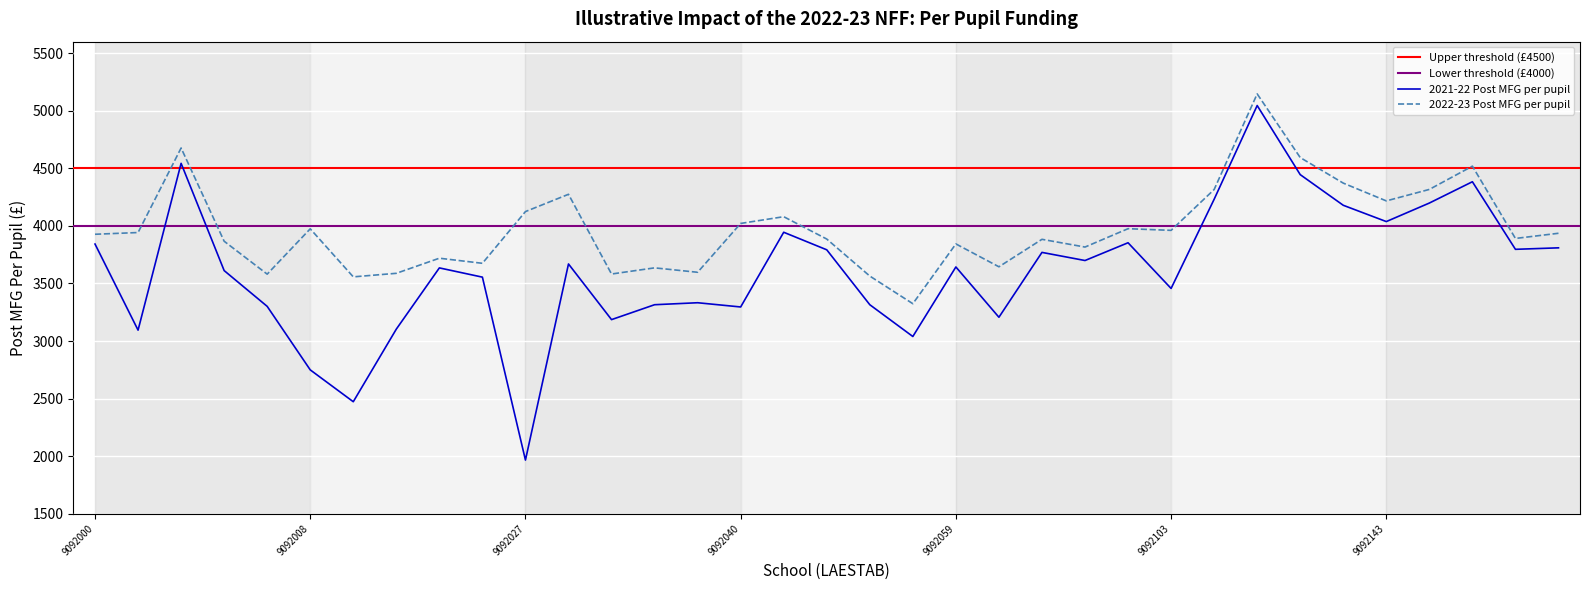

In 2021-22 Post MFG per pupil, how many points are higher than both neighbors (excluding endpoints)?

10